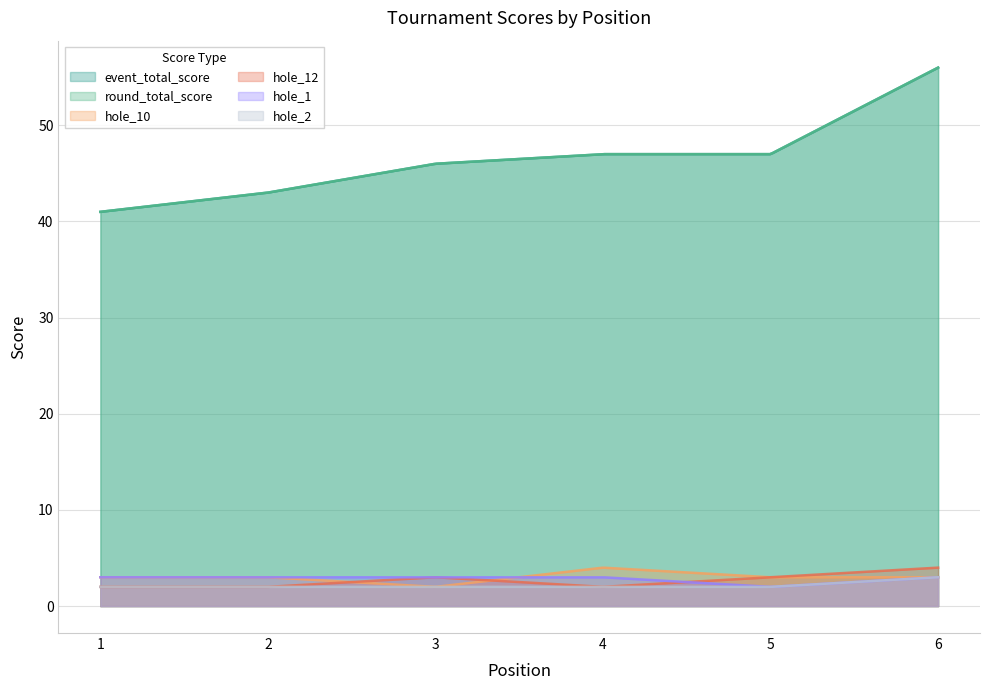

The value of hole_12 at 5 is 3. True or false?

True